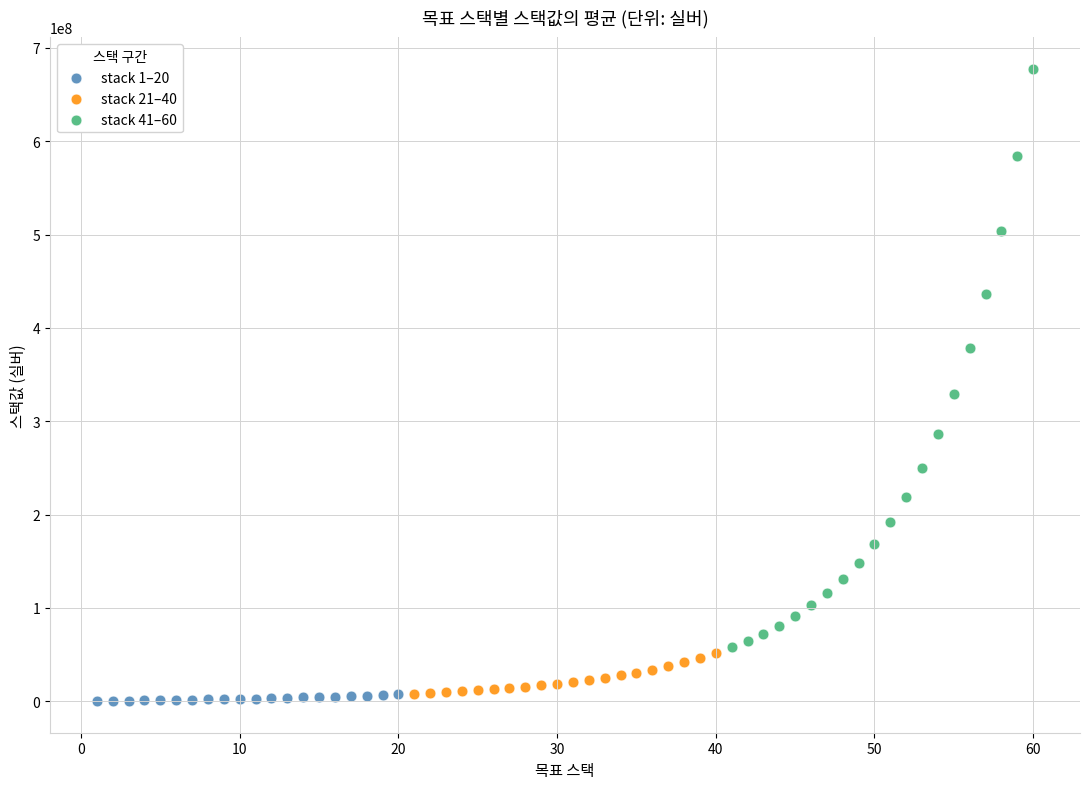

Which series contains the lowest Y value?

stack 1–20